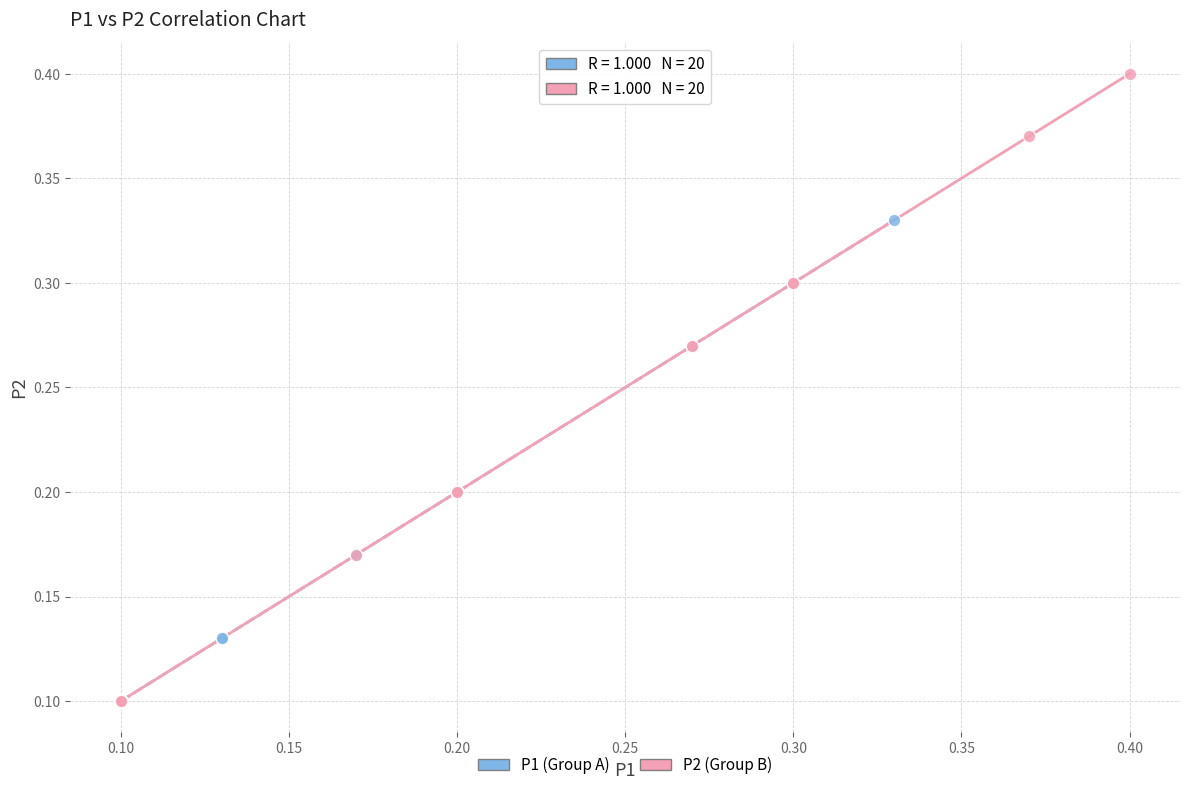

Which series reaches the maximum Y coordinate?

P2 (Group B)